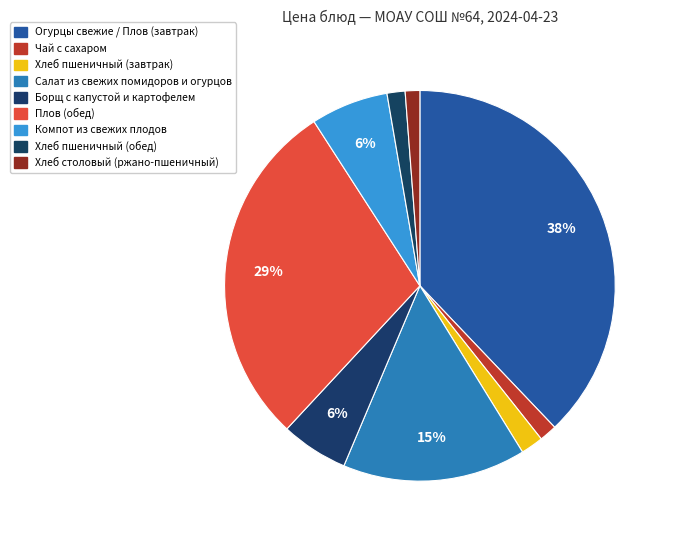

Between Борщ с капустой и картофелем and Хлеб пшеничный (завтрак), which is larger?

Борщ с капустой и картофелем